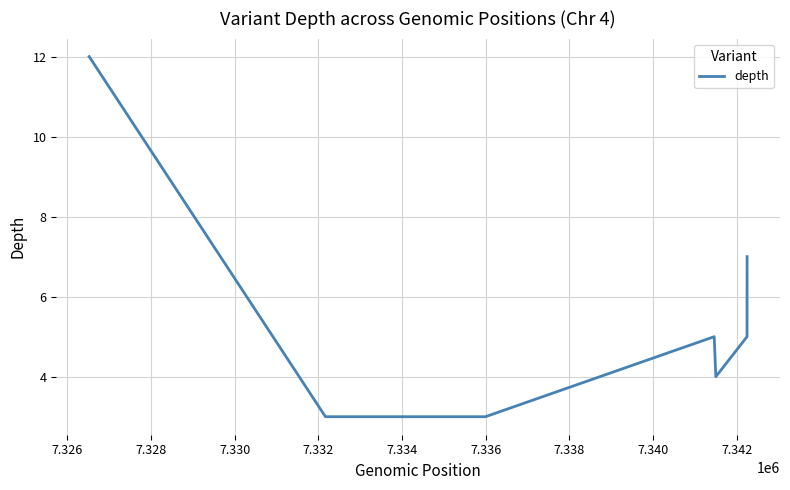

How many lines are shown in the chart?

1